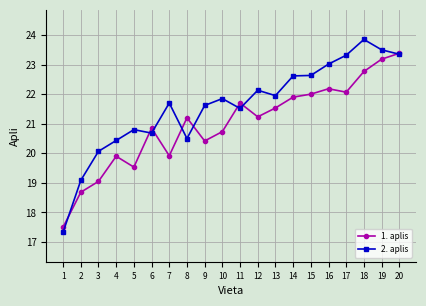

Where is the first local maximum for 1. aplis?

4